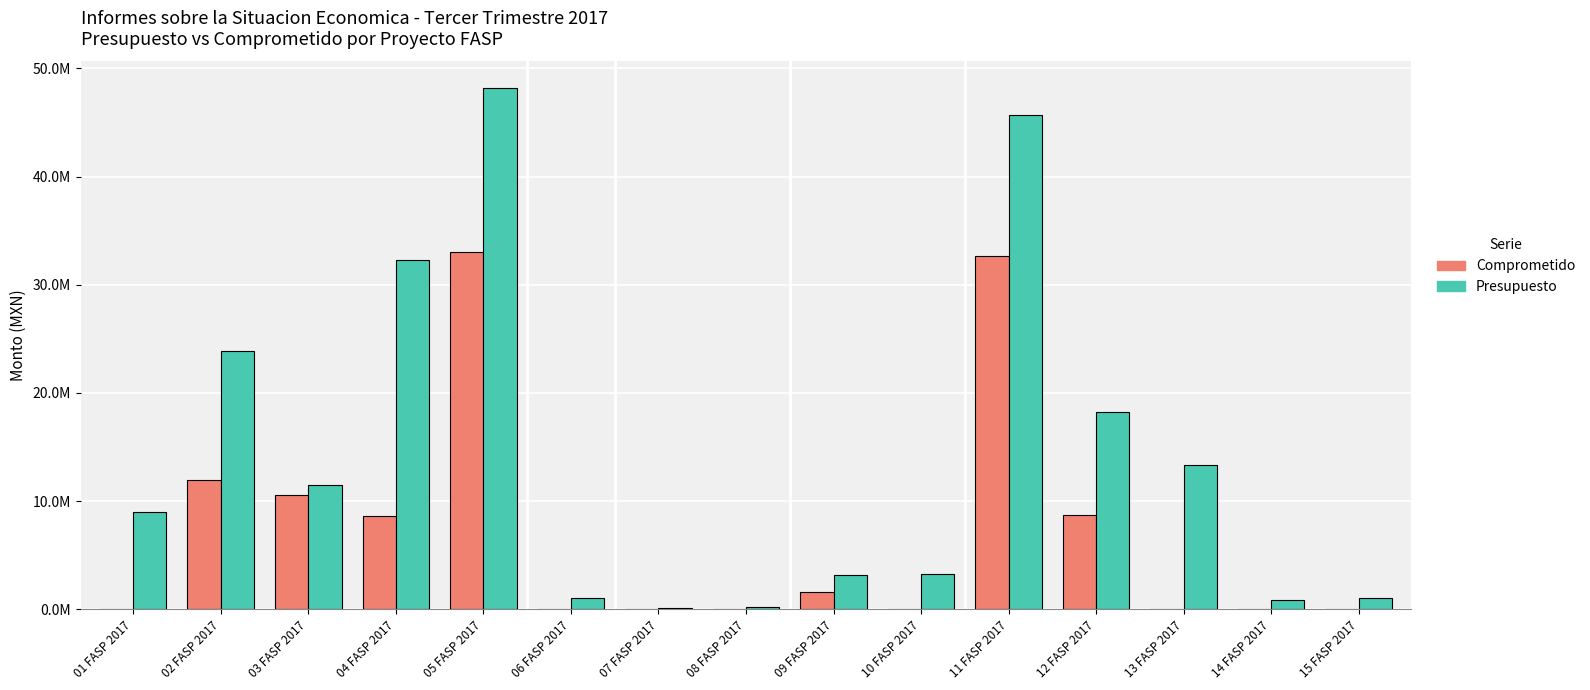

What are all the series names shown in the legend?

Comprometido, Presupuesto